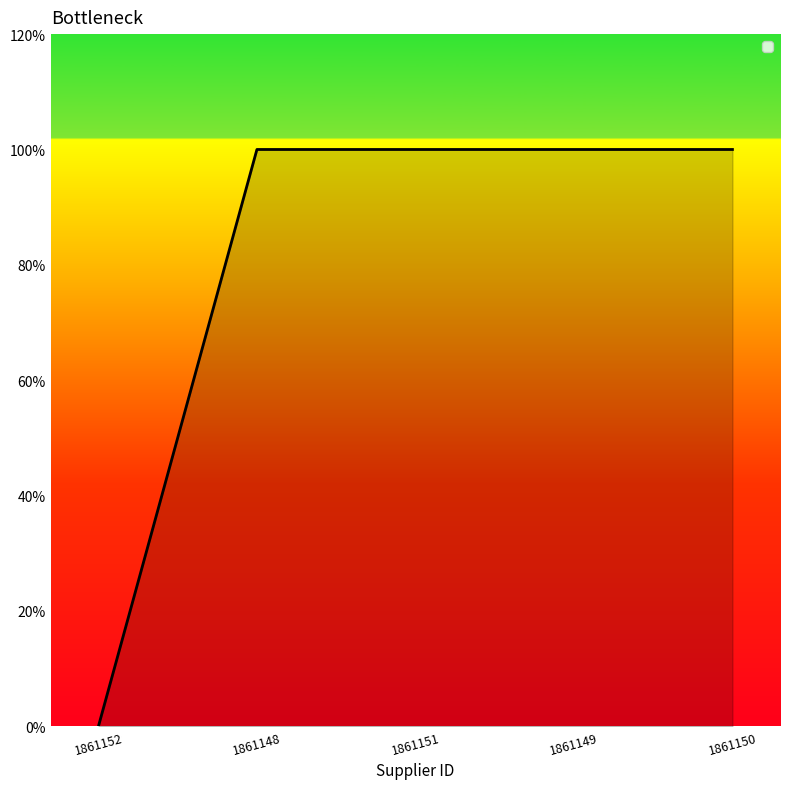

The value at 1861150 is 0. True or false?

False